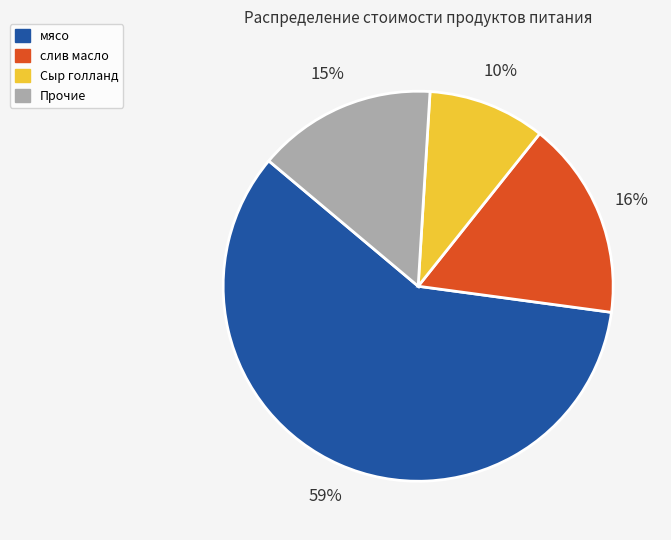

To the nearest percent, what percentage of the pie is мясо?

59%